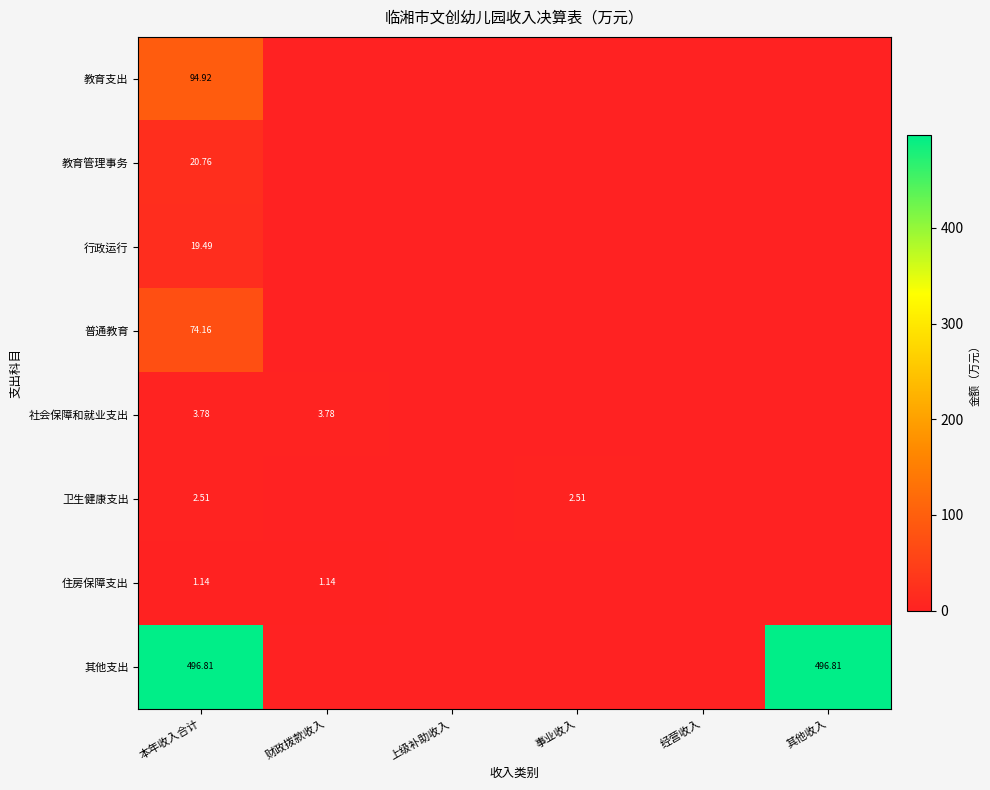

Rank the series at 本年收入合计 from lowest to highest value.

住房保障支出, 卫生健康支出, 社会保障和就业支出, 行政运行, 教育管理事务, 普通教育, 教育支出, 其他支出